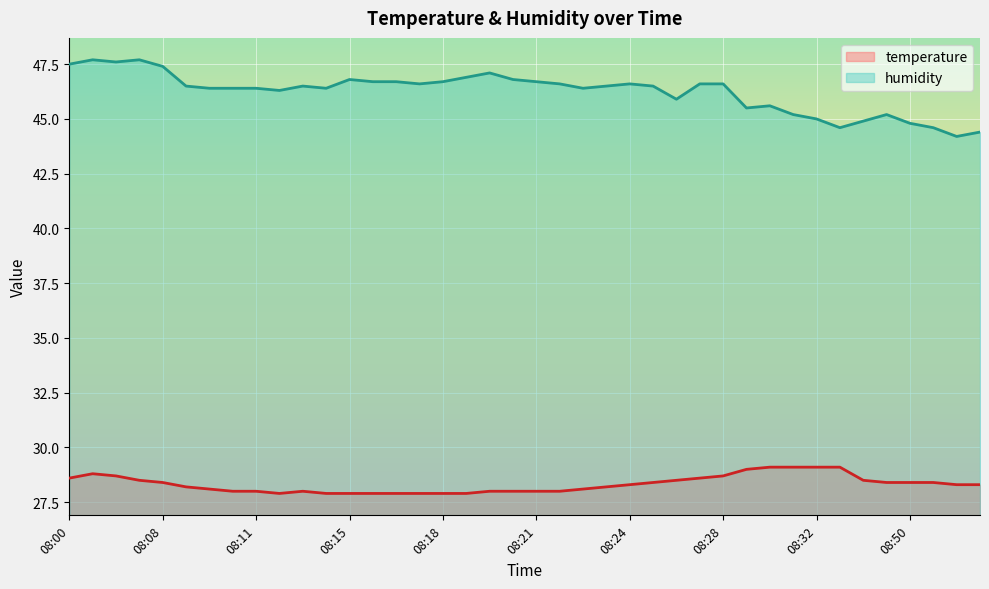

At how many categories does at least one series exceed 32?

40